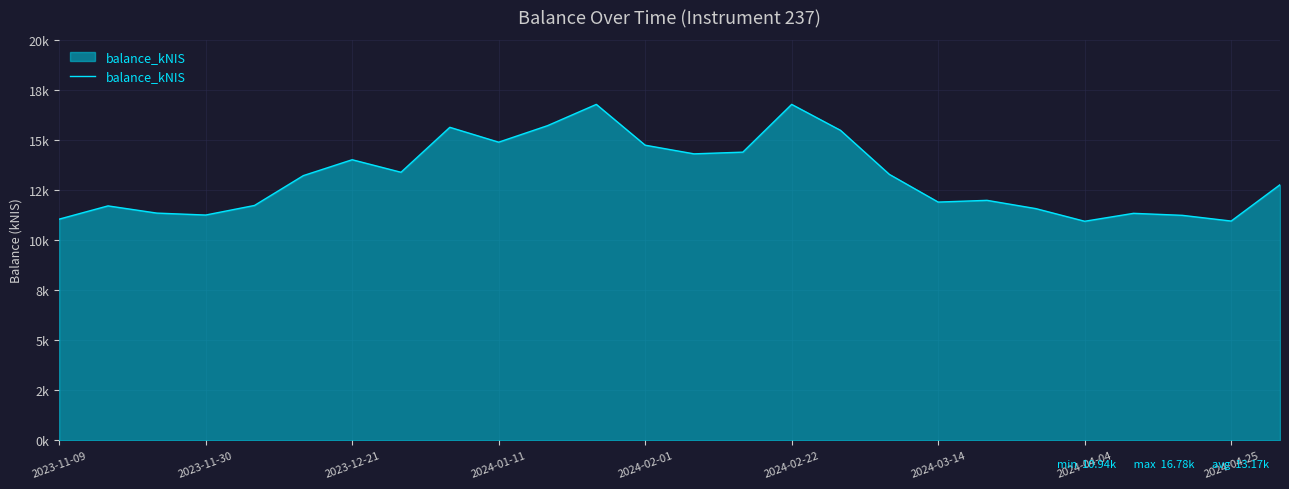

Does the chart display data point markers on the line(s)?

No